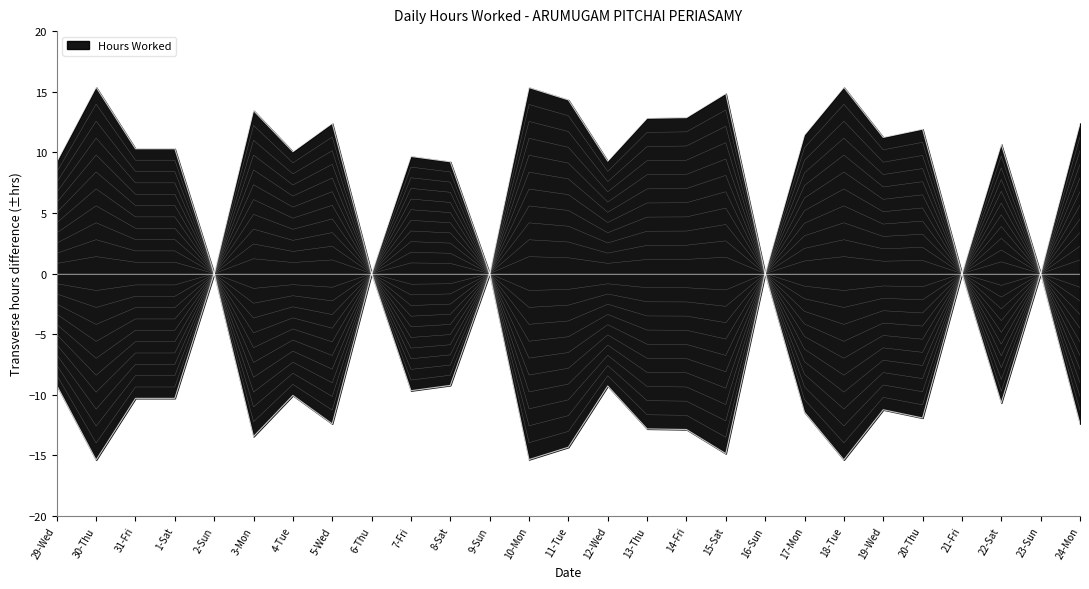

What is the label of the 22nd point from the right?

3-Mon